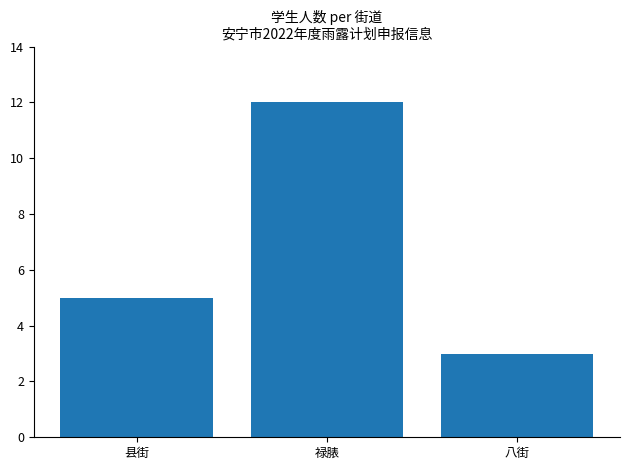

What is the maximum value shown in the chart?

12